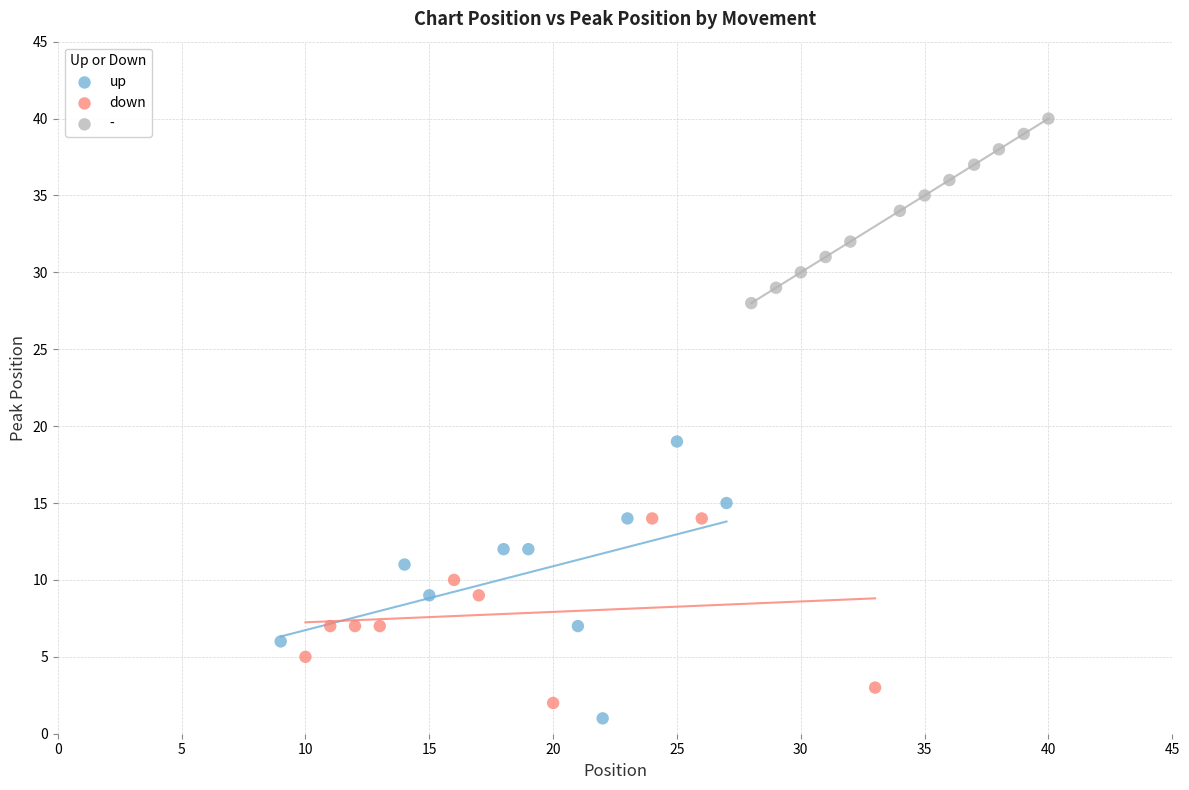

Which series contains the highest Y value?

-